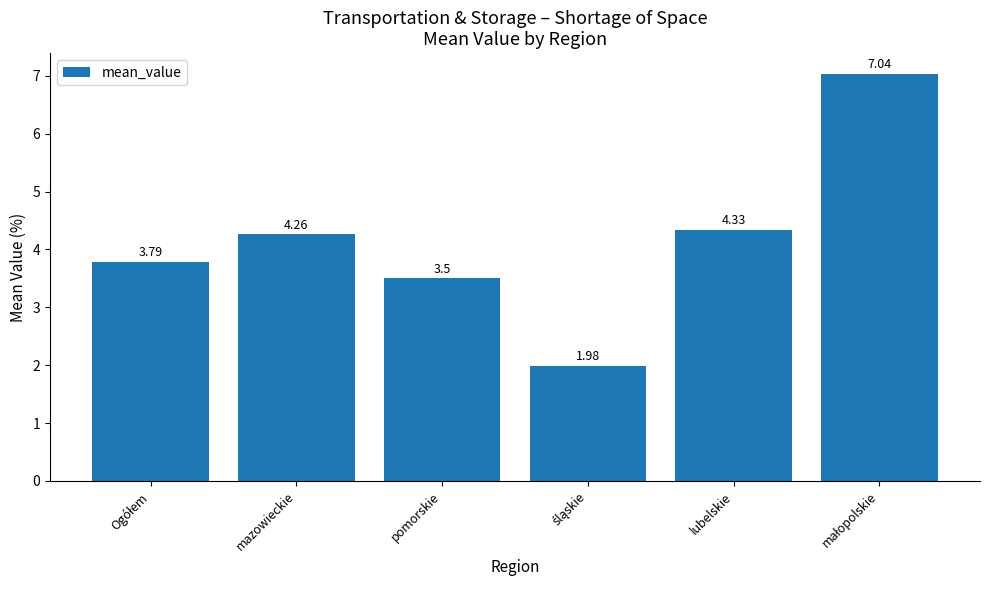

What is the difference between the maximum and second lowest values?

3.5